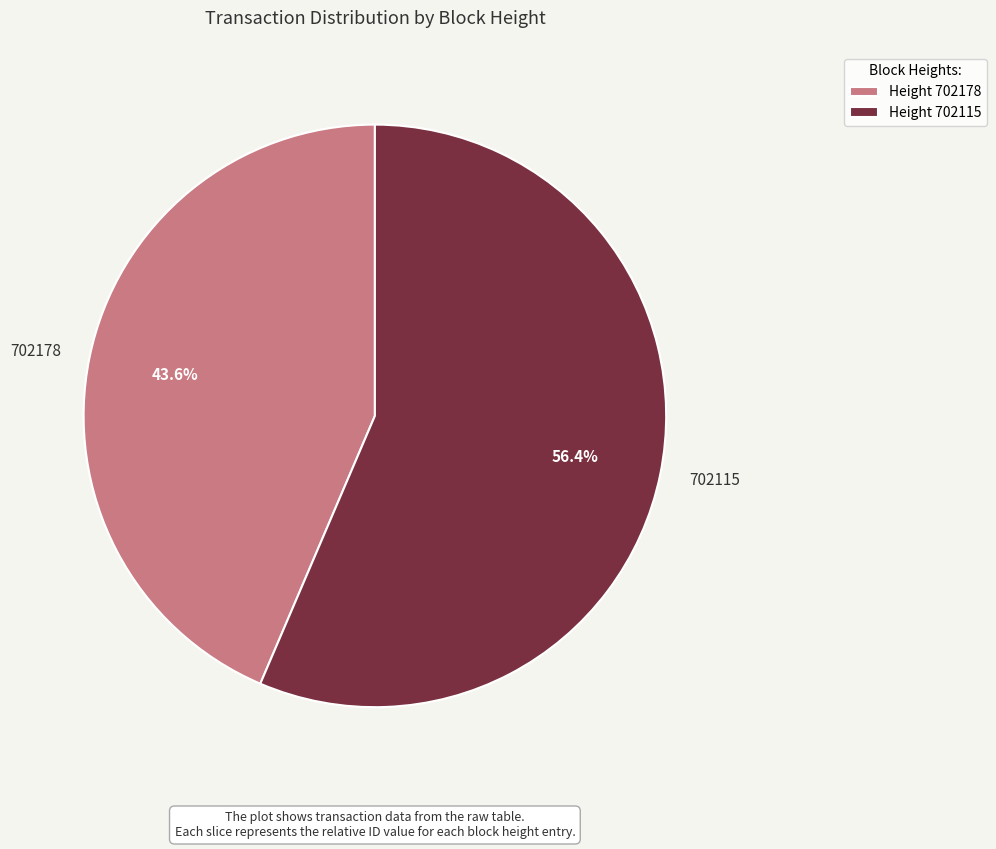

Count the number of slices in the pie.

2